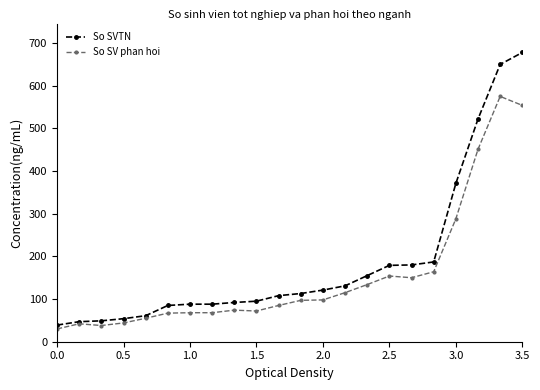

Rank the series by their maximum value, from highest to lowest.

So SVTN, So SV phan hoi